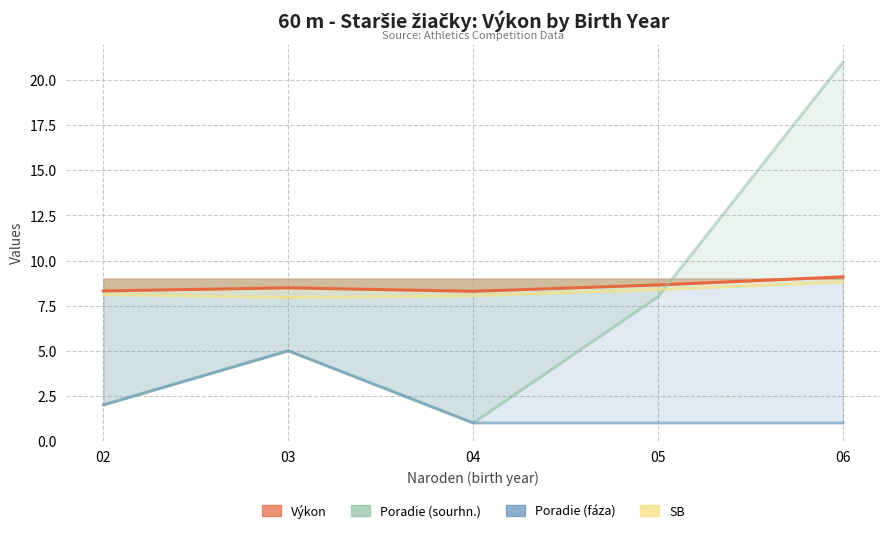

True or false: Poradie (fáza) and Výkon cross at least once.

False